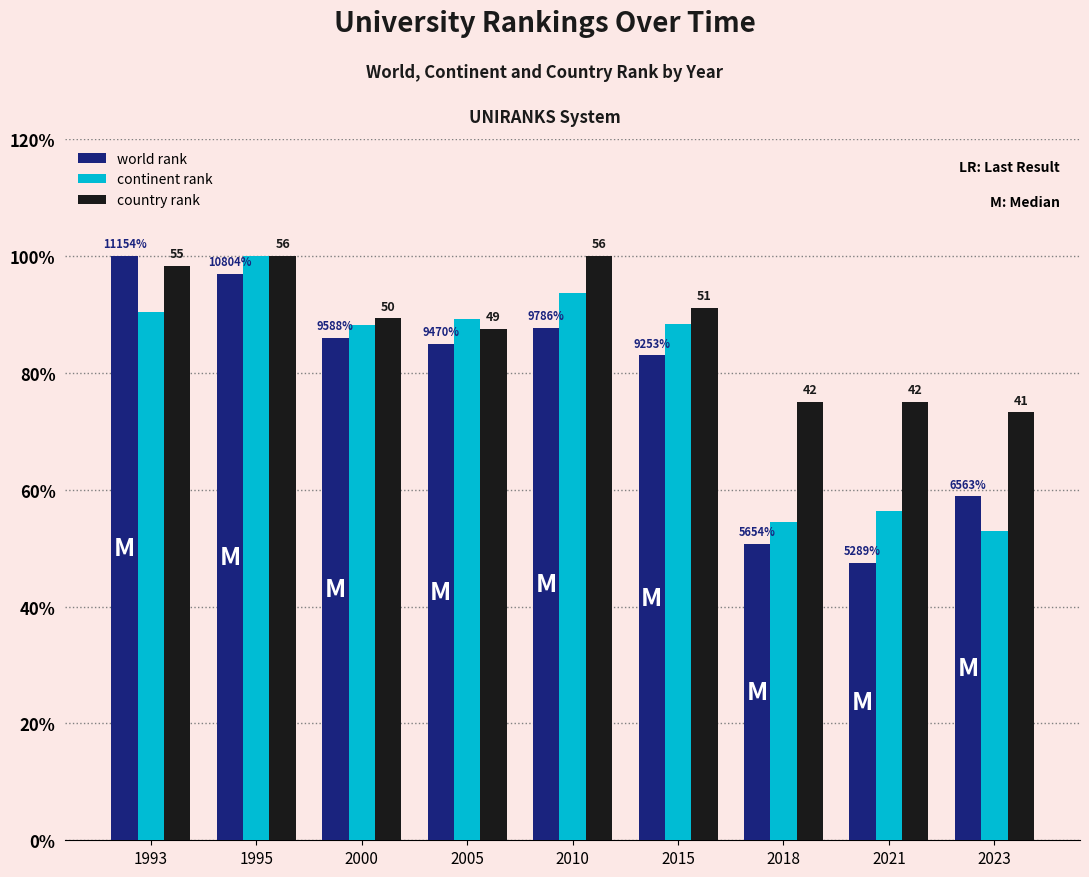

At which category is the sum across all series the highest?

1995